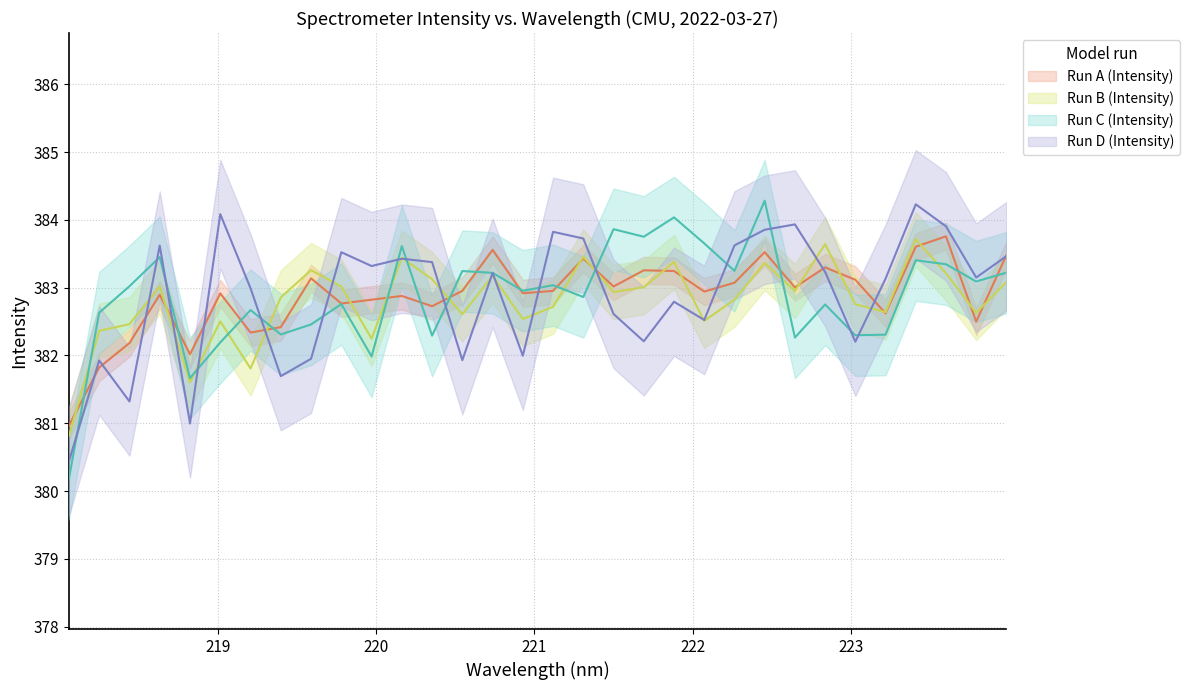

What is the greatest value displayed?

383.8